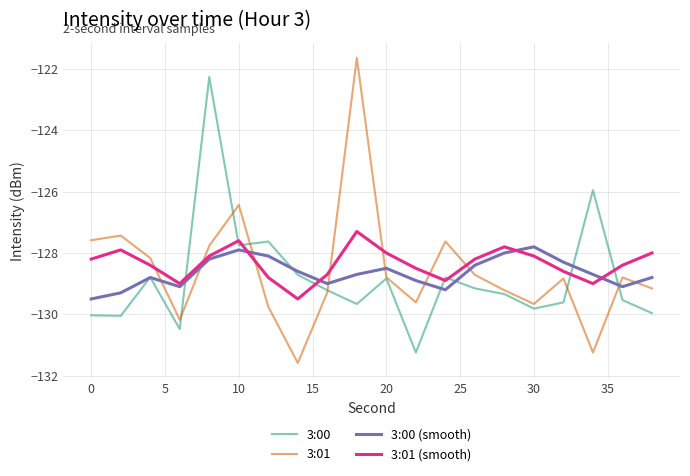

Which series has the largest range (max minus min)?

3:01